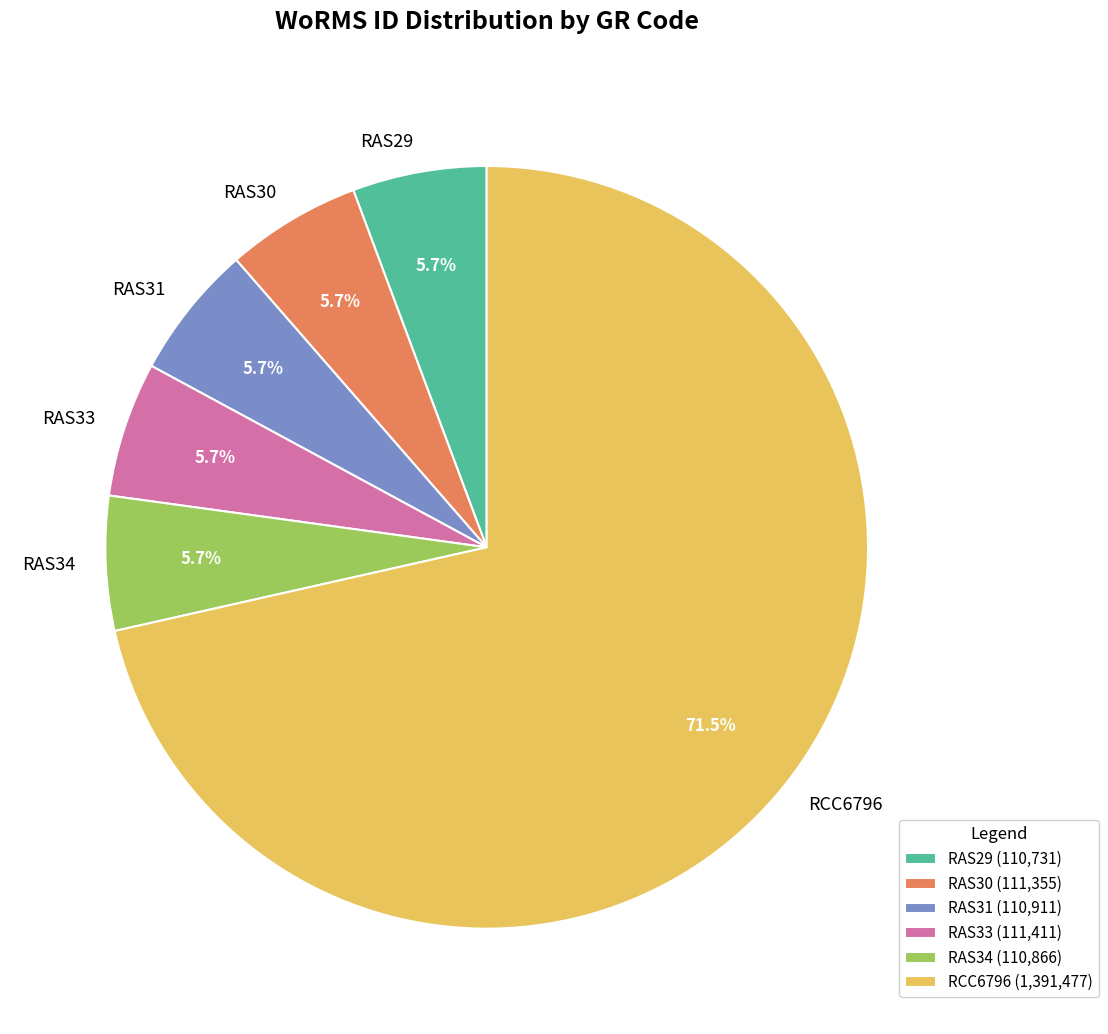

How many segments does this pie chart have?

6